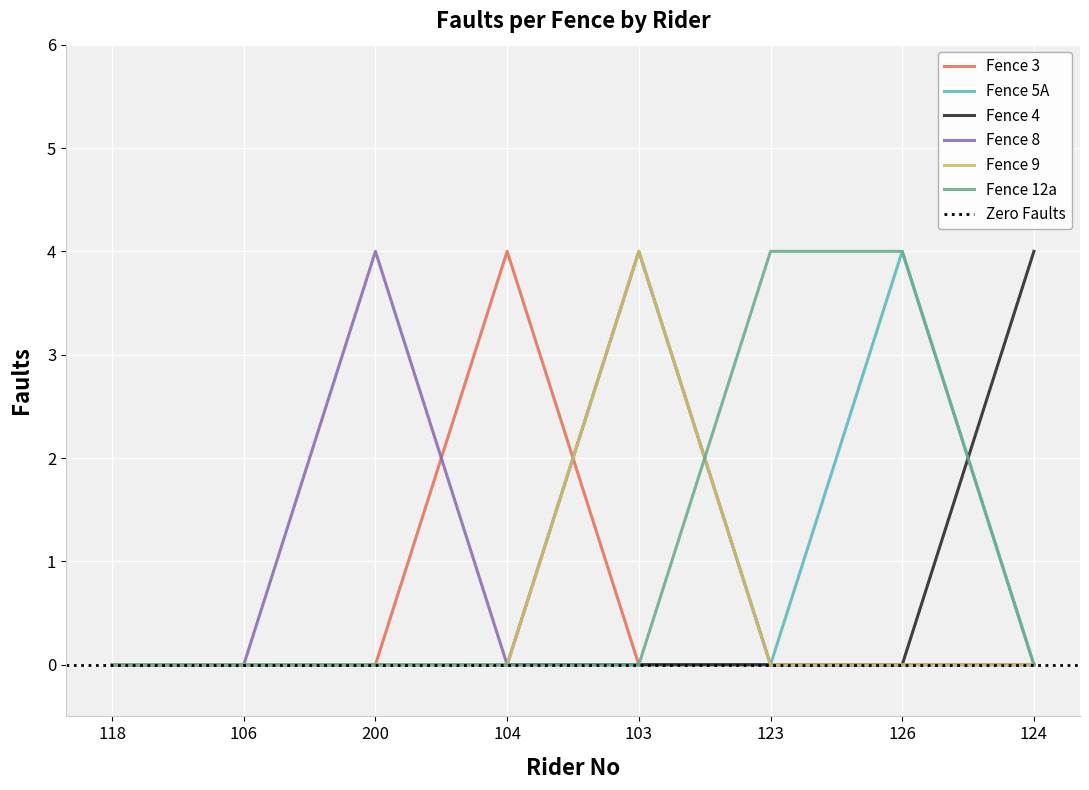

Is it true that Fence 8 equals 0 at 118?

True